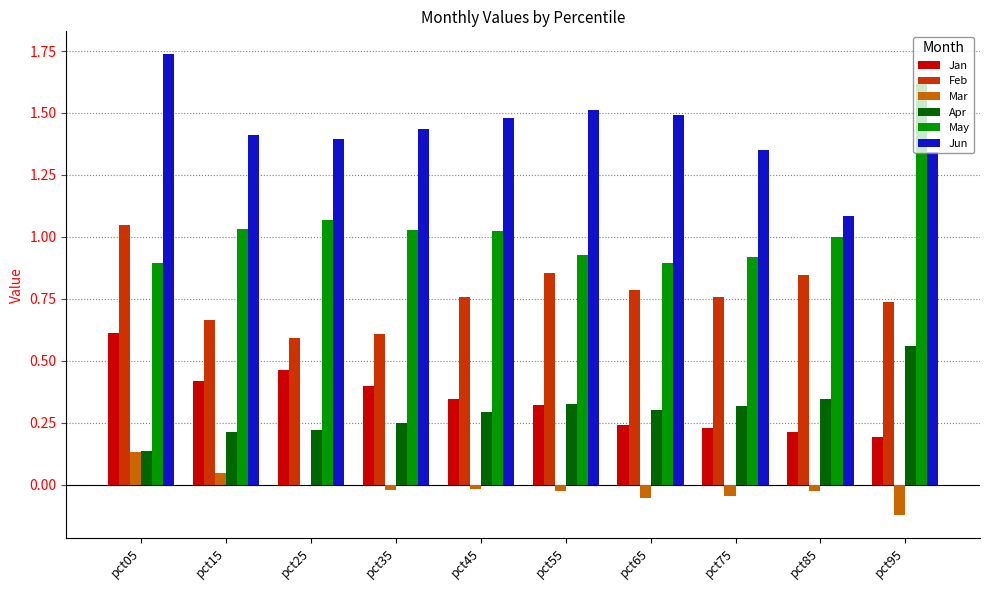

Which series has the largest total across all categories?

Jun